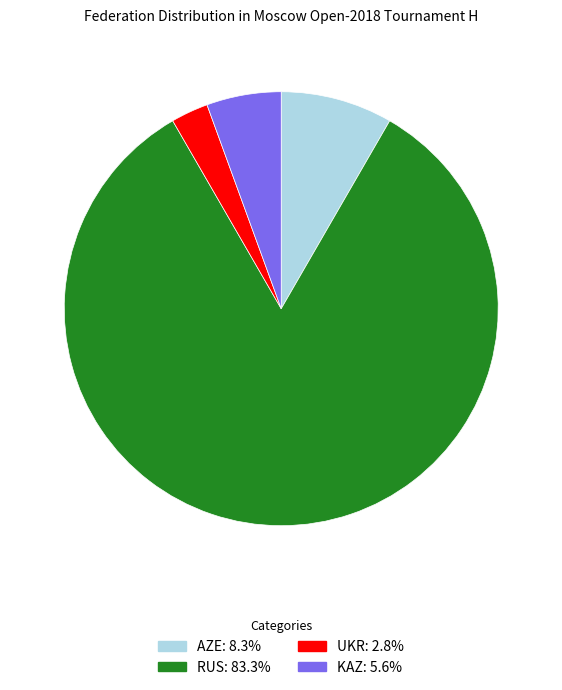

Is it true that RUS is 83% of the pie?

True